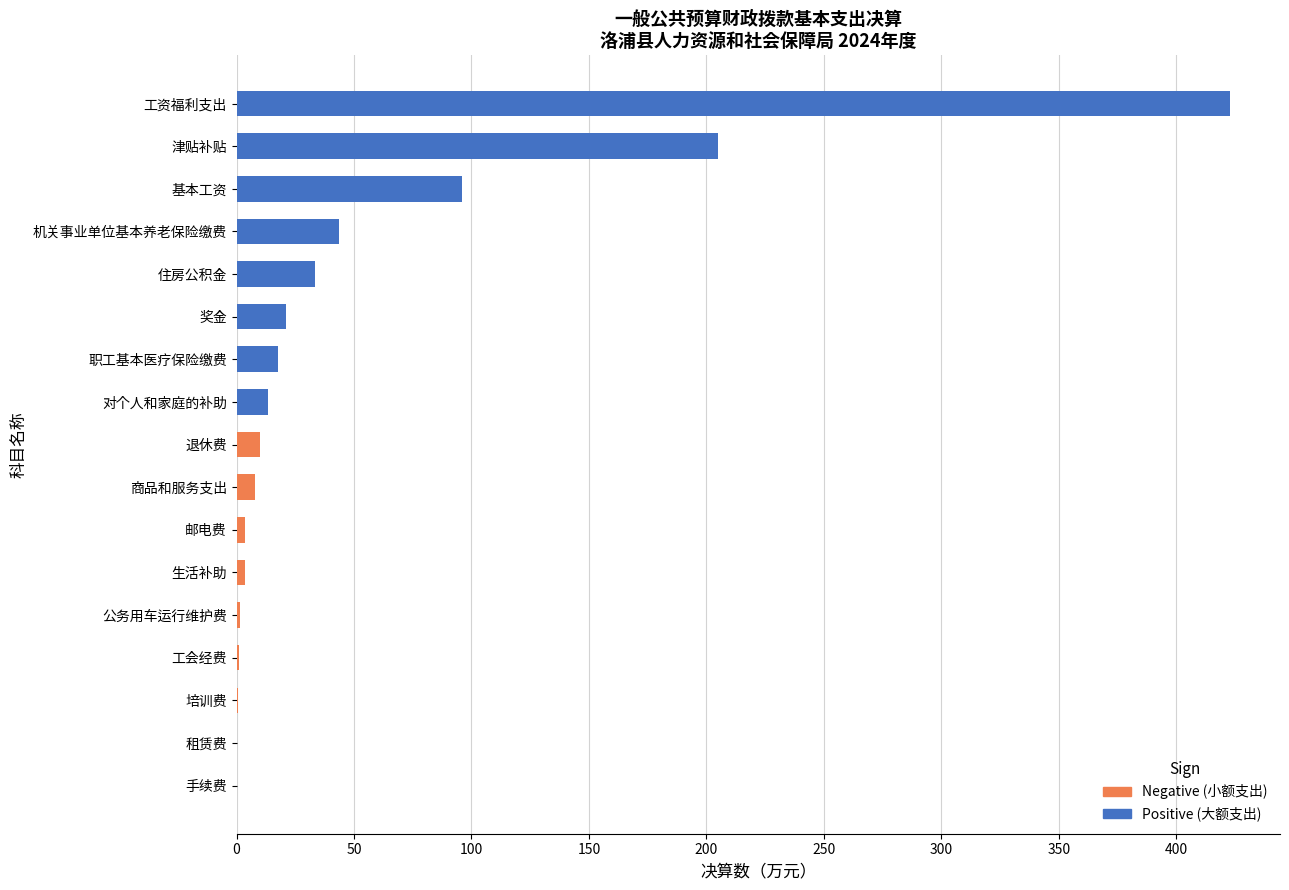

Which series has the largest range (max minus min)?

Positive